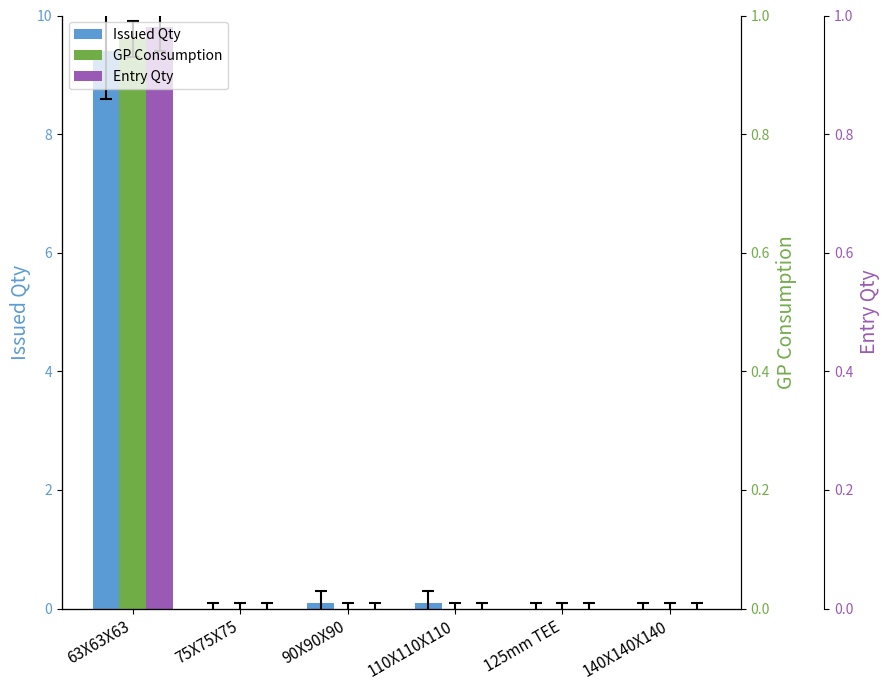

Reading left to right, extract all data points from this chart.

Issued Qty: 63X63X63=9.4	75X75X75=0.0	90X90X90=0.1	110X110X110=0.1	125mm TEE=0.0	140X140X140=0.0
GP Consumption: 63X63X63=9.6	75X75X75=0.0	90X90X90=0.0	110X110X110=0.0	125mm TEE=0.0	140X140X140=0.0
Entry Qty: 63X63X63=9.8	75X75X75=0.0	90X90X90=0.0	110X110X110=0.0	125mm TEE=0.0	140X140X140=0.0